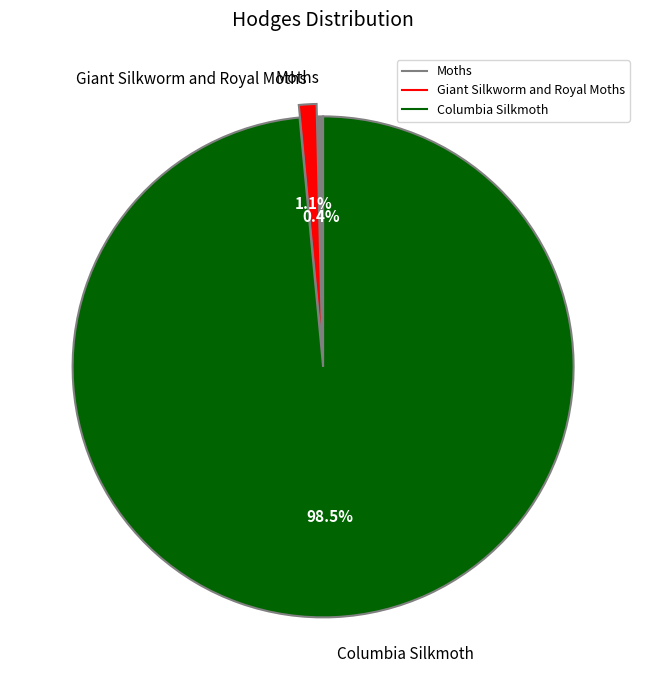

To the nearest percent, what is the difference between the Columbia Silkmoth and Moths slice percentages?

98%